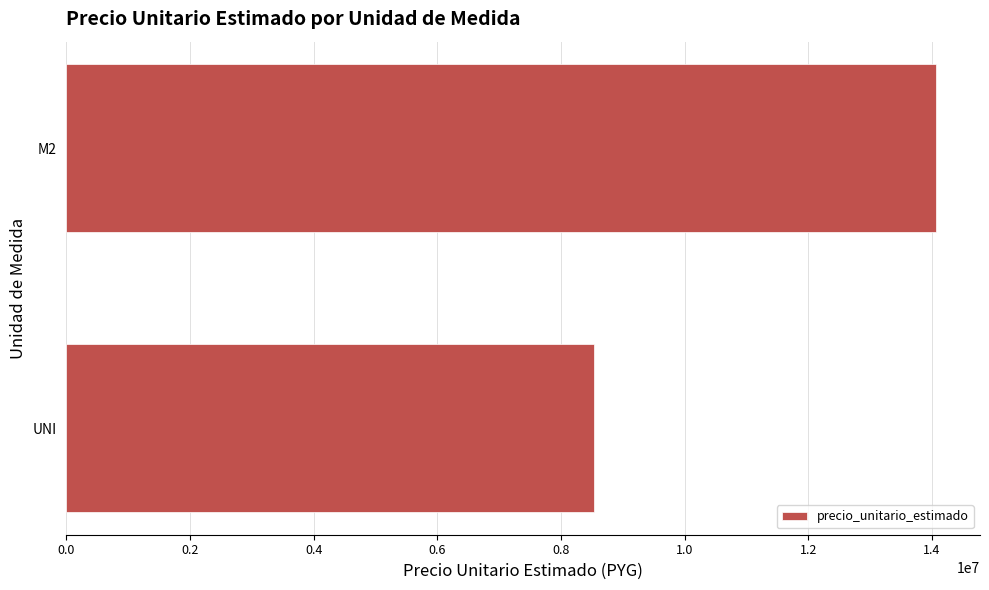

True or false: the data shows 5008802 at UNI.

False